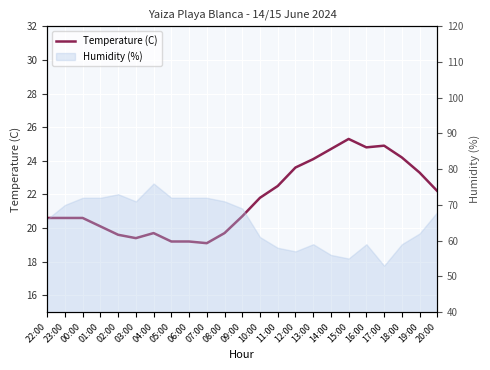

What is the ratio of the value at 06:00 to the value at 01:00?

1.0